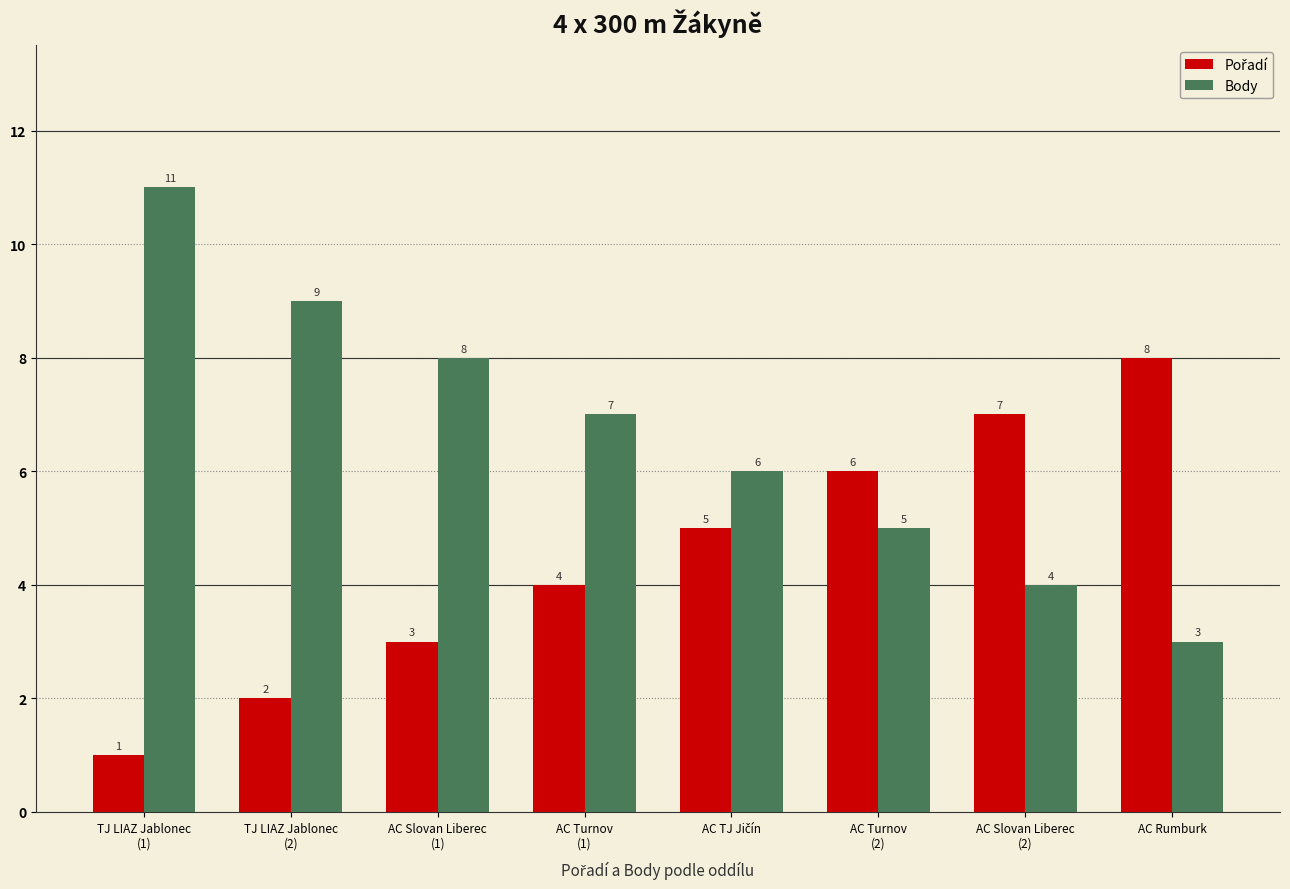

How many Body values are between 5 and 9?

5